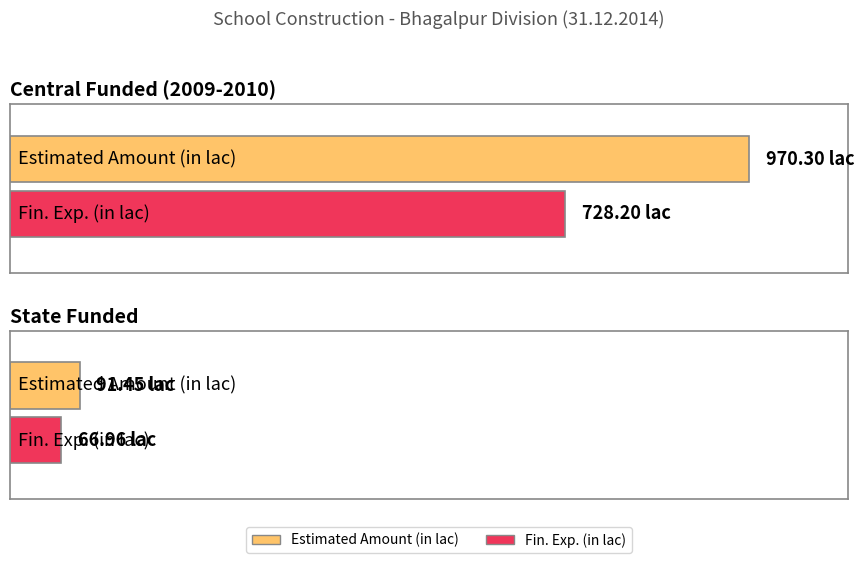

The value of Fin. Exp. (in lac) at State Funded is 67.0. True or false?

True